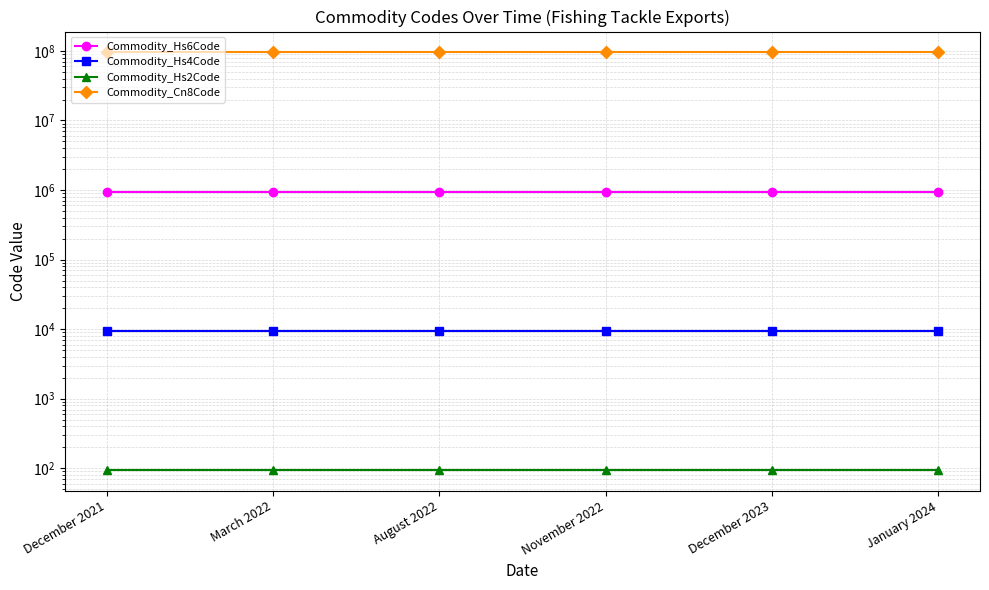

What is the value of the Commodity_Hs6Code point at the 3rd from the left?

950790